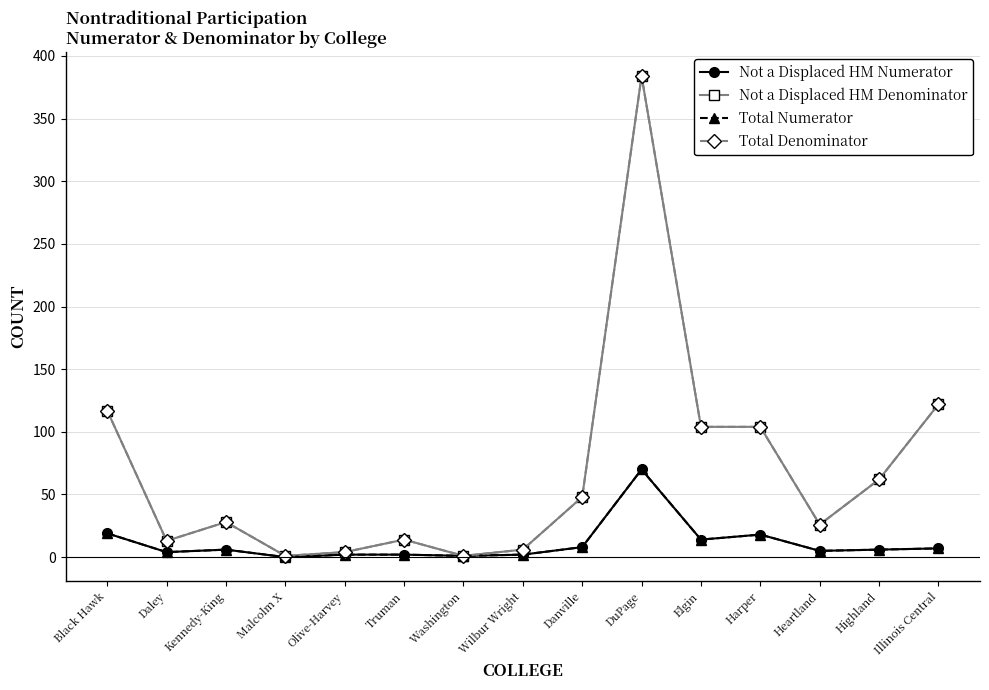

Which label corresponds to the largest value in the chart?

DuPage